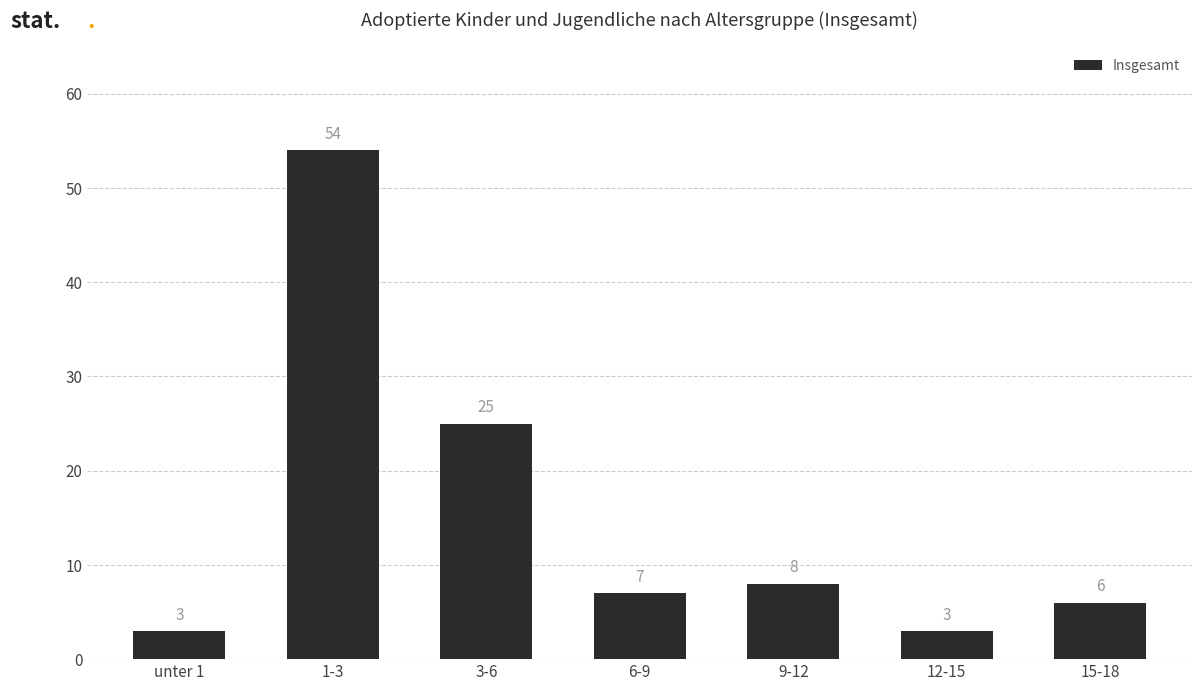

Does the chart contain stacked bars?

No